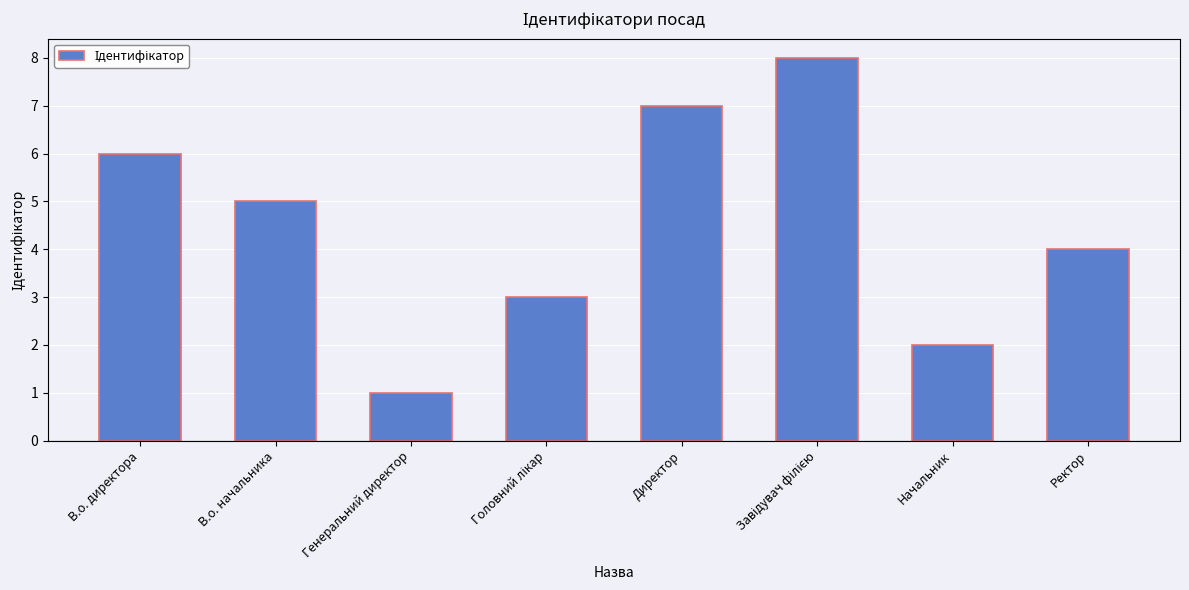

What is the difference between the maximum and minimum values?

7